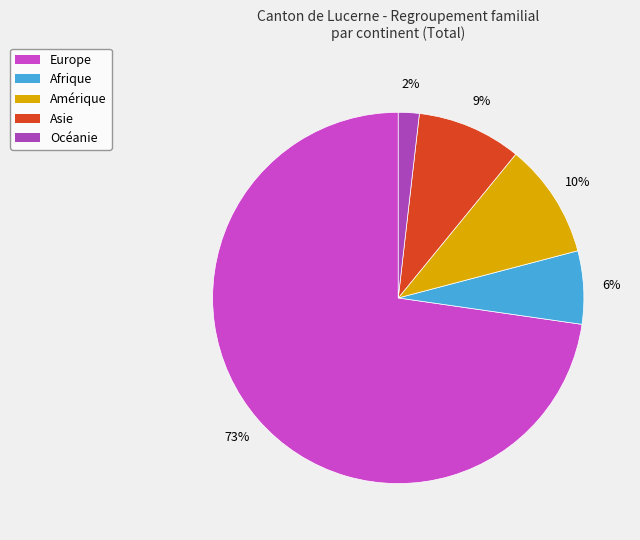

Rank the categories by value from highest to lowest.

Europe, Amérique, Asie, Afrique, Océanie